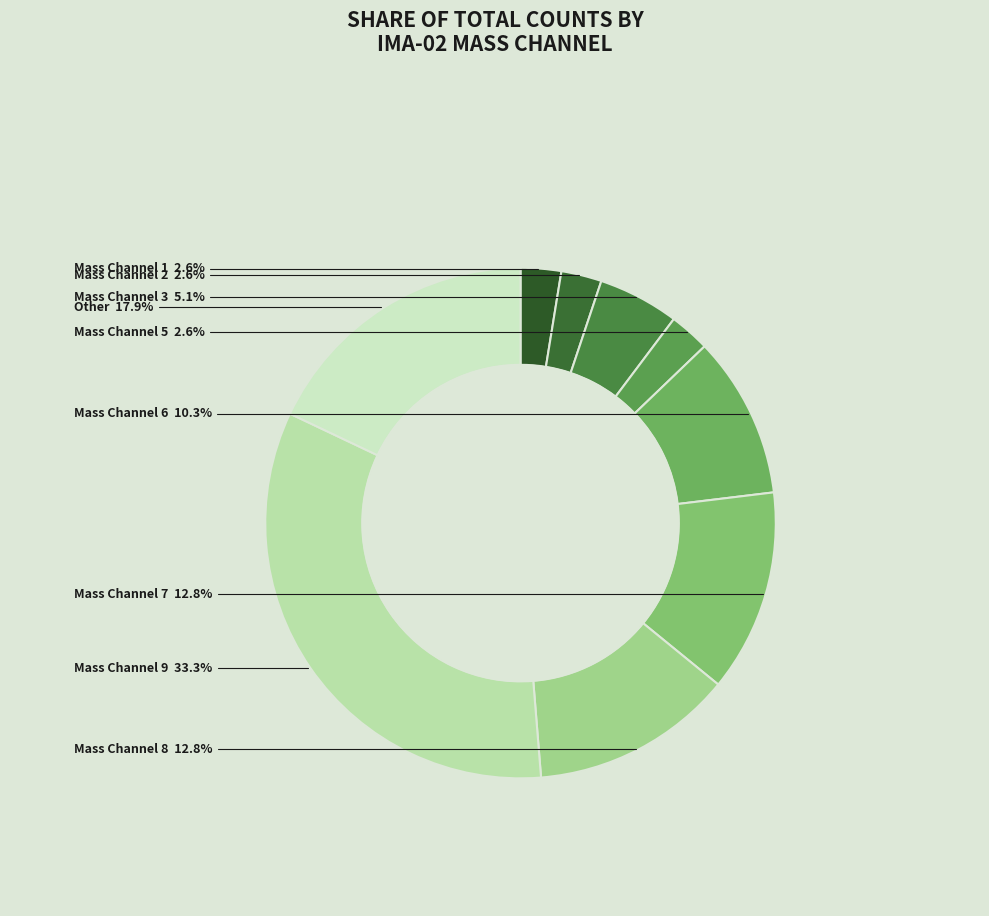

How many segments does this pie chart have?

9